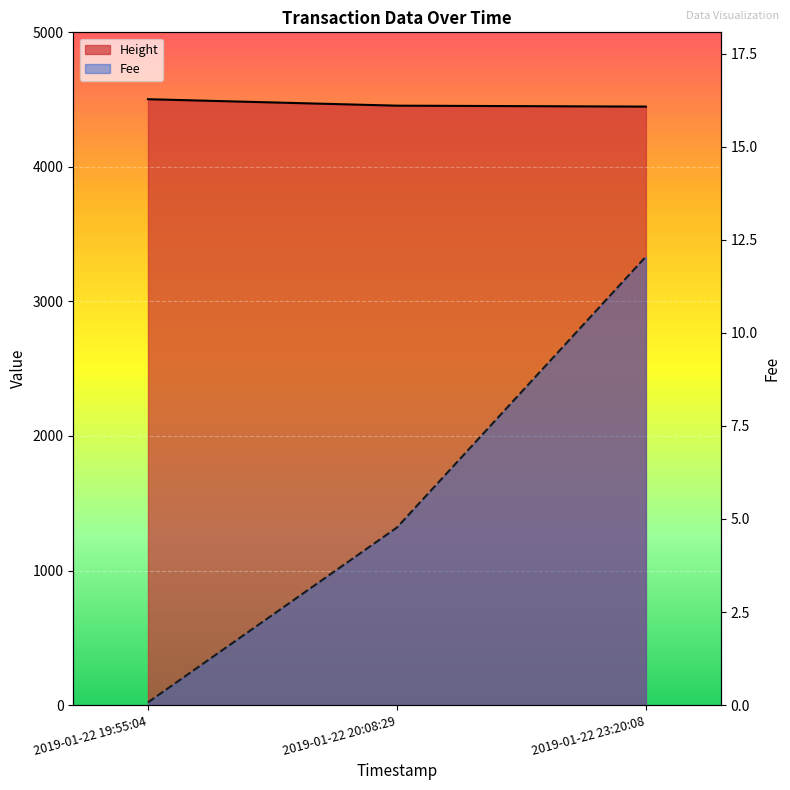

What is the difference between the highest and lowest values at 2019-01-22 23:20:08?

4436.0